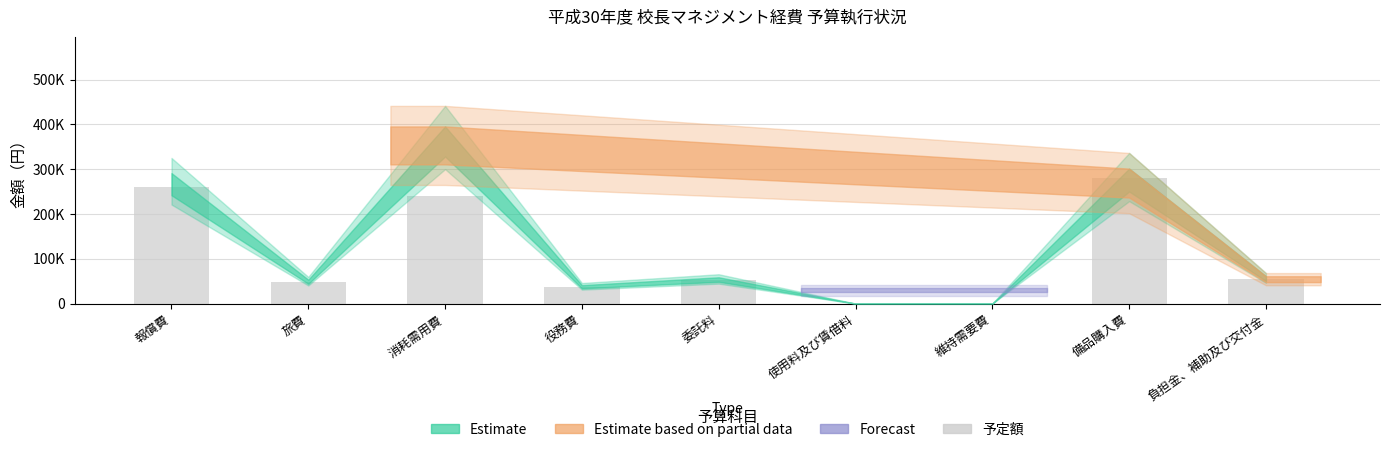

Are the bars horizontal?

No